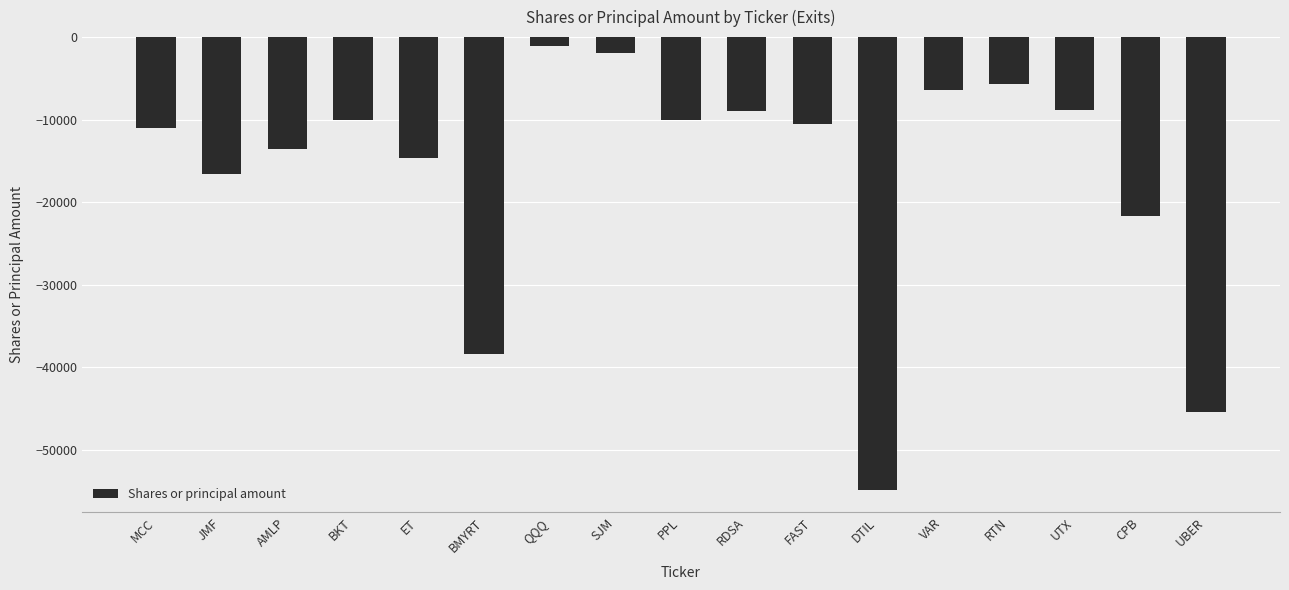

How many bars are there in total?

17